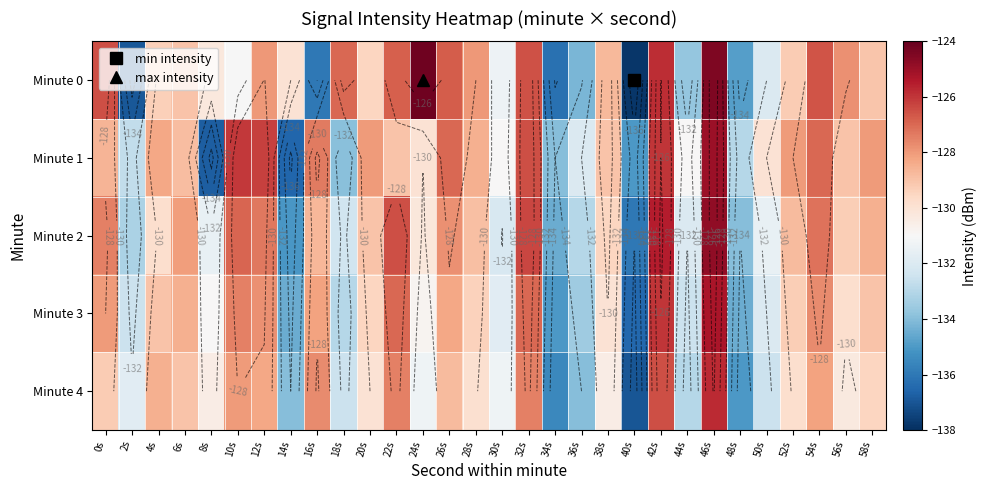

What is the difference between the maximum and second lowest values in the Minute 2 series?

10.3